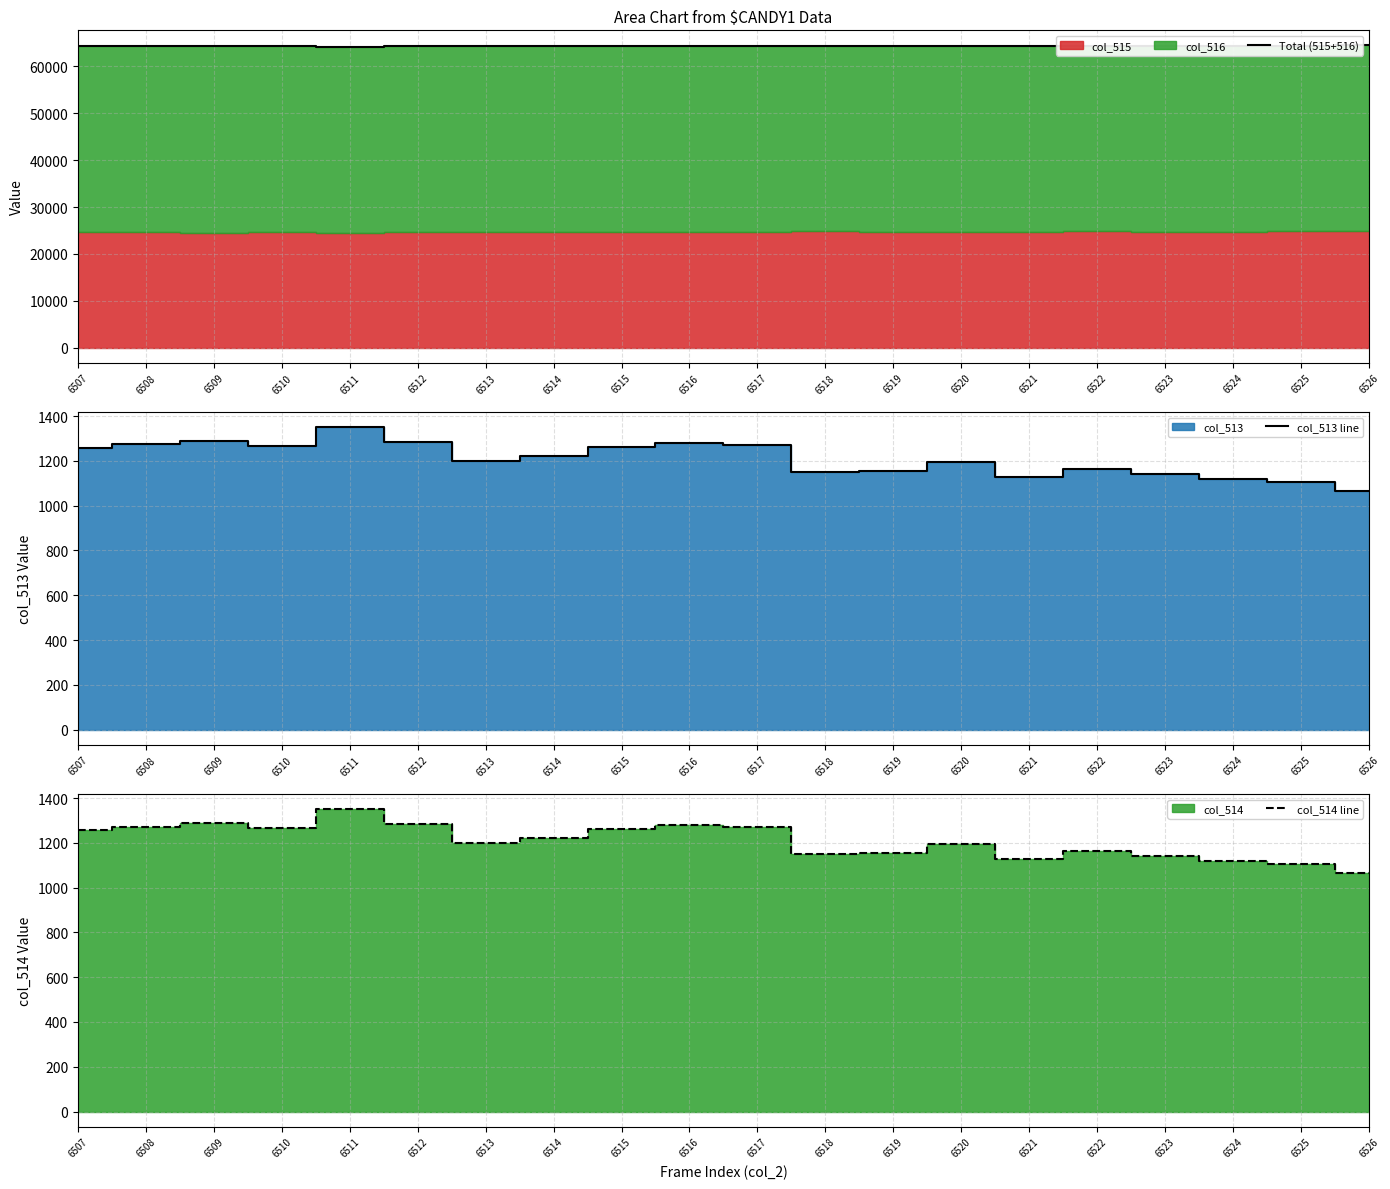

Where is col_514 line nearest to the value 1208?

6513